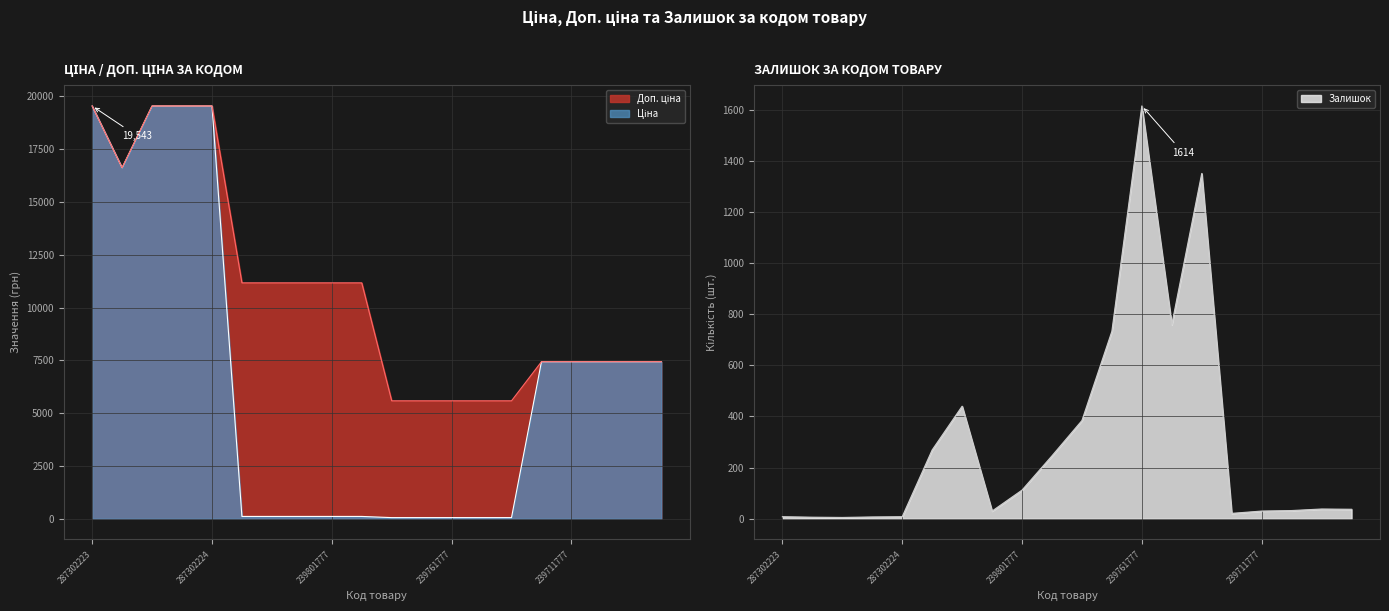

What is the lowest value of the Доп. ціна series?

5585.0